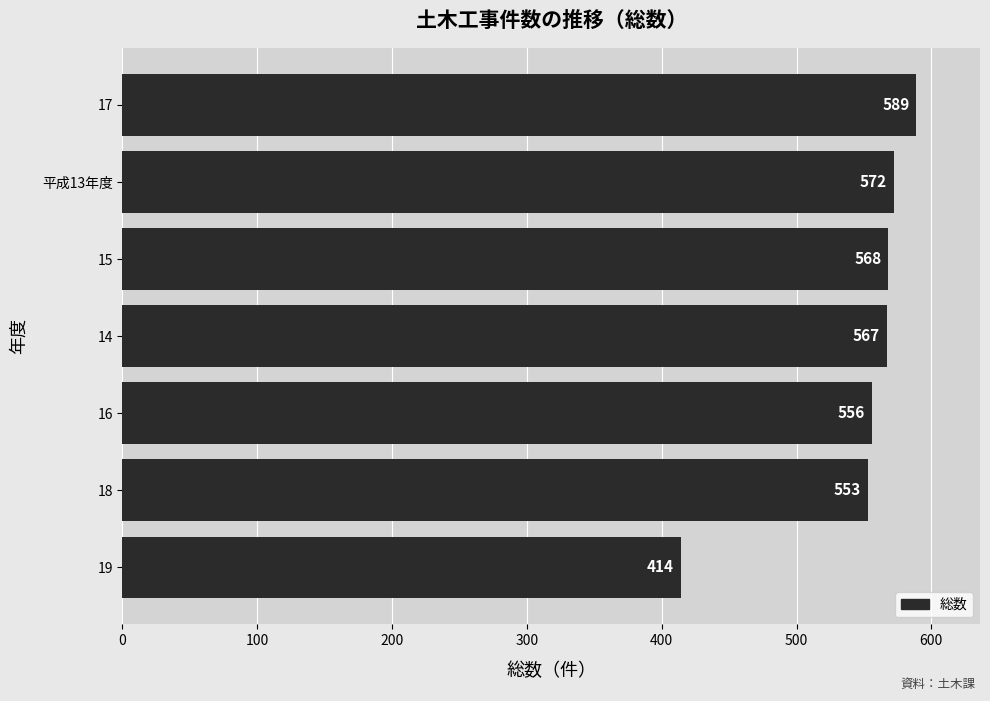

Where is the data nearest to the value 501?

18